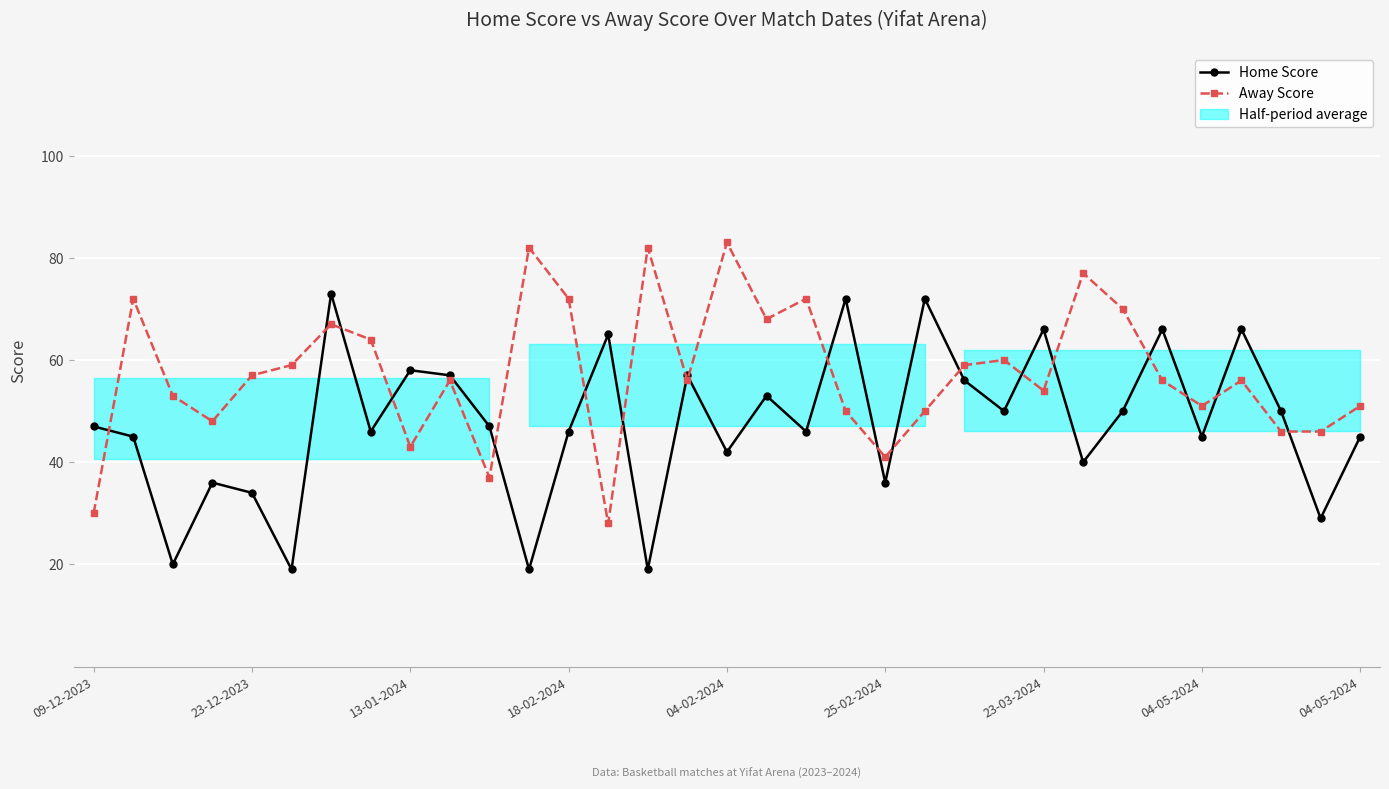

How many interior local valleys does the Away Score series have?

9